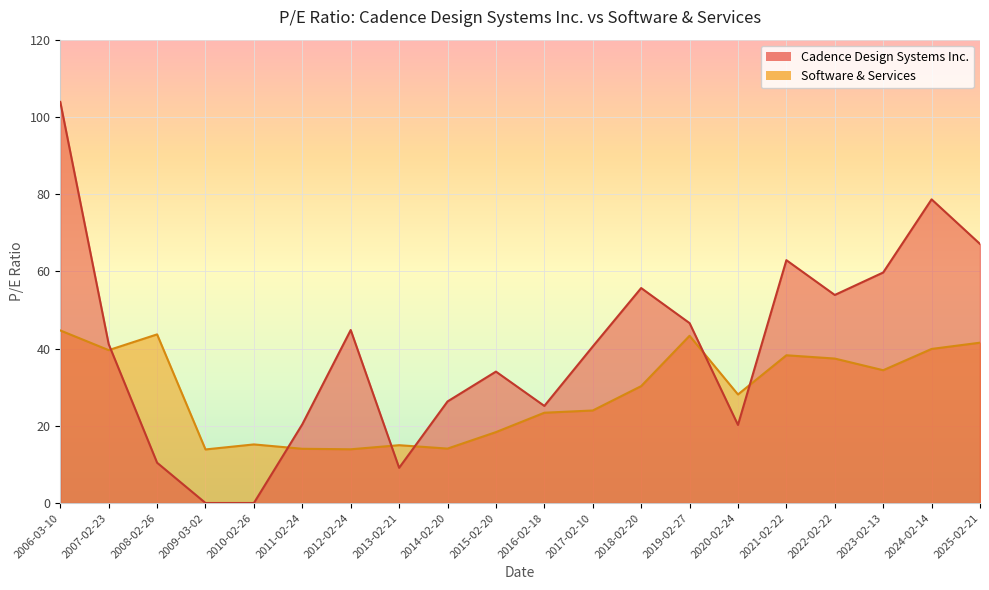

What is the difference between the maximum and second lowest values in the Software & Services series?

30.8